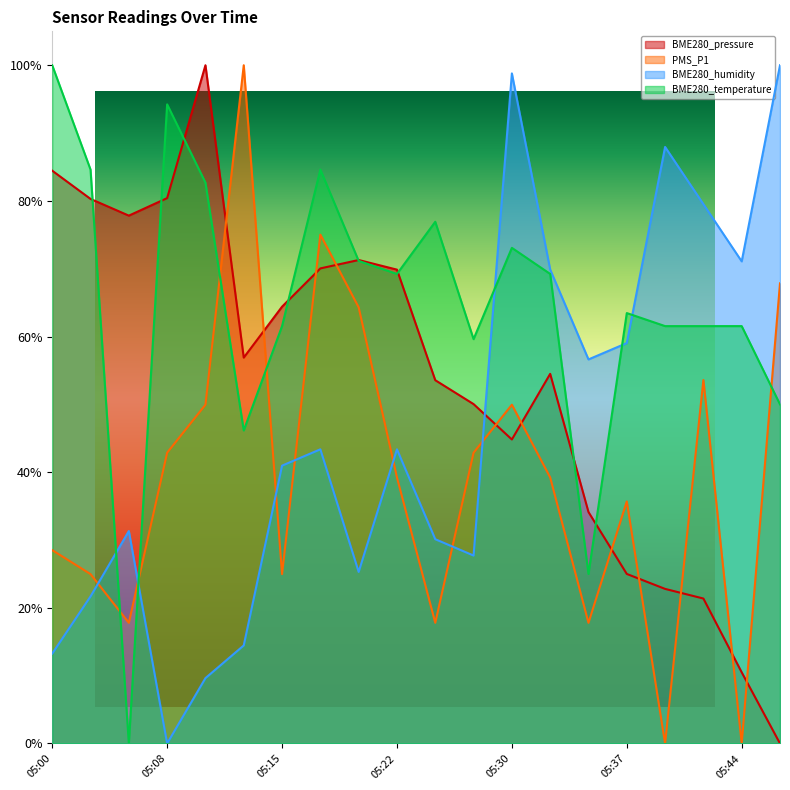

Is it true that BME280_pressure equals 0.5 at 05:27?

True